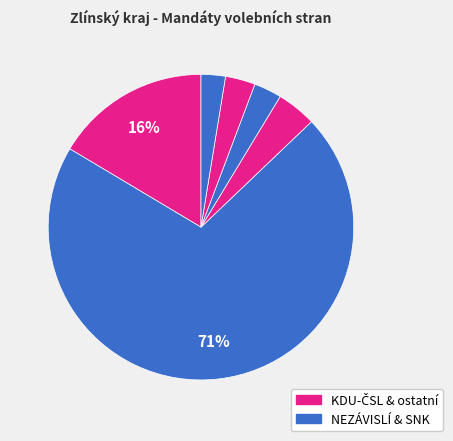

Which category has the biggest portion of the pie?

SNK/NEZÁVISLÍ